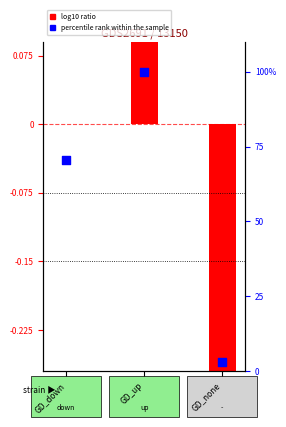

What are all the series names shown in the legend?

log10 ratio, percentile rank within the sample